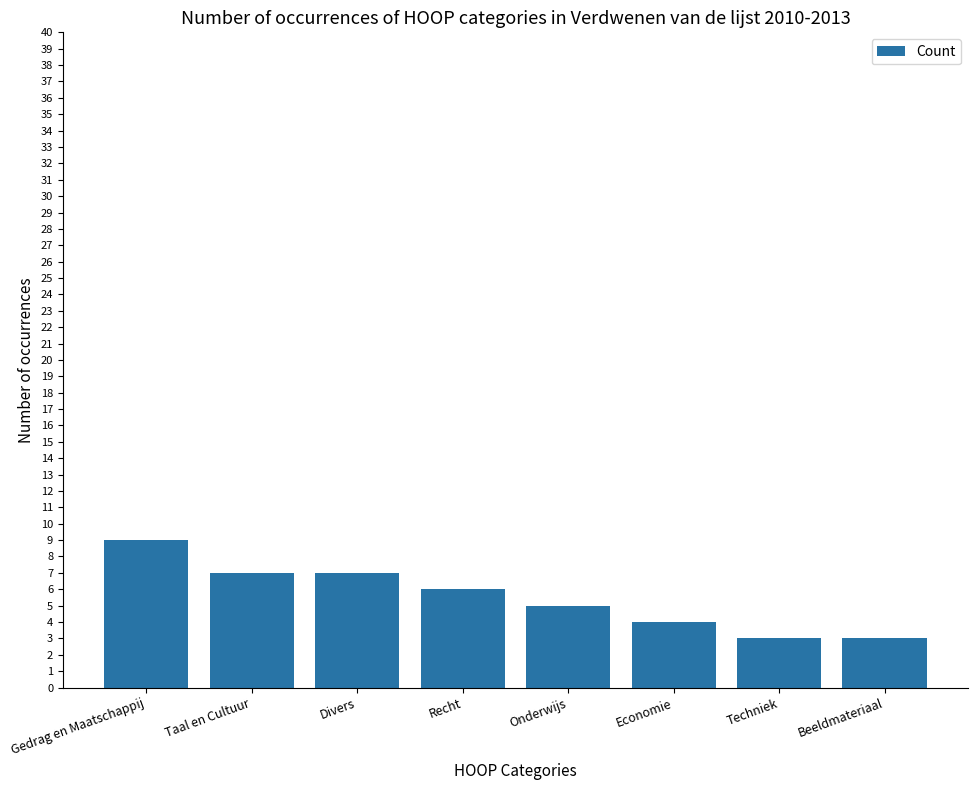

What is the difference between the second highest and minimum values?

4